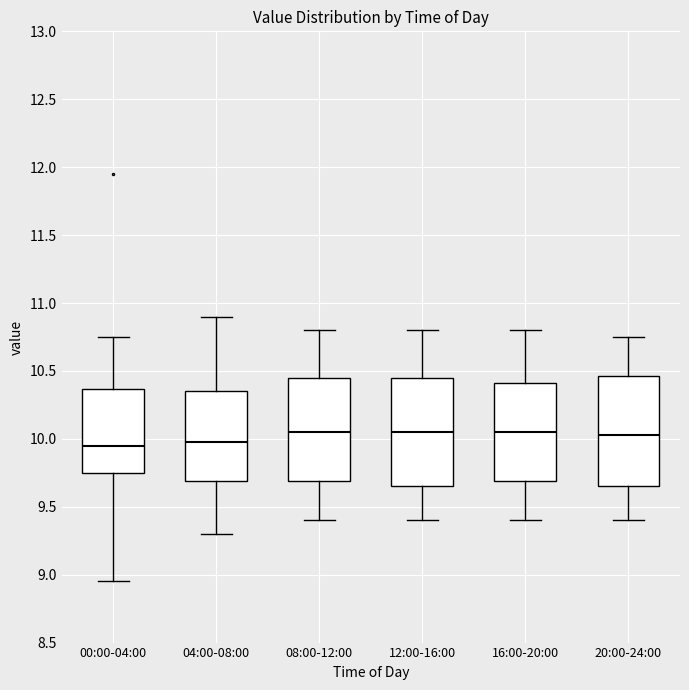

Reading left to right, transcribe this box plot: for each box, give where its median line is, the range the box spans, and where its two whiskers end, as read against the y-axis. The values are not printed on the chart, so give them approximately, as read against the axis.

00:00-04:00: median 9.95, box 9.75 to 10.35, whiskers 8.95 to 10.75
04:00-08:00: median 10.00, box 9.70 to 10.35, whiskers 9.30 to 10.90
08:00-12:00: median 10.05, box 9.70 to 10.45, whiskers 9.40 to 10.80
12:00-16:00: median 10.05, box 9.65 to 10.45, whiskers 9.40 to 10.80
16:00-20:00: median 10.05, box 9.70 to 10.40, whiskers 9.40 to 10.80
20:00-24:00: median 10.05, box 9.65 to 10.45, whiskers 9.40 to 10.75